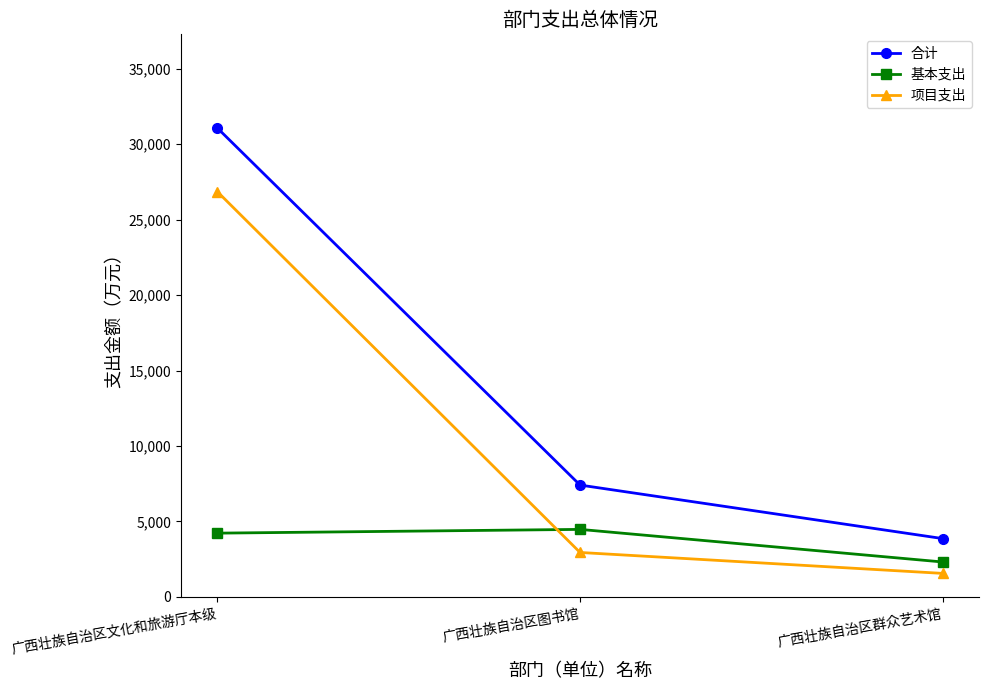

At 广西壮族自治区文化和旅游厅本级, list the series in order from largest to smallest.

合计, 项目支出, 基本支出